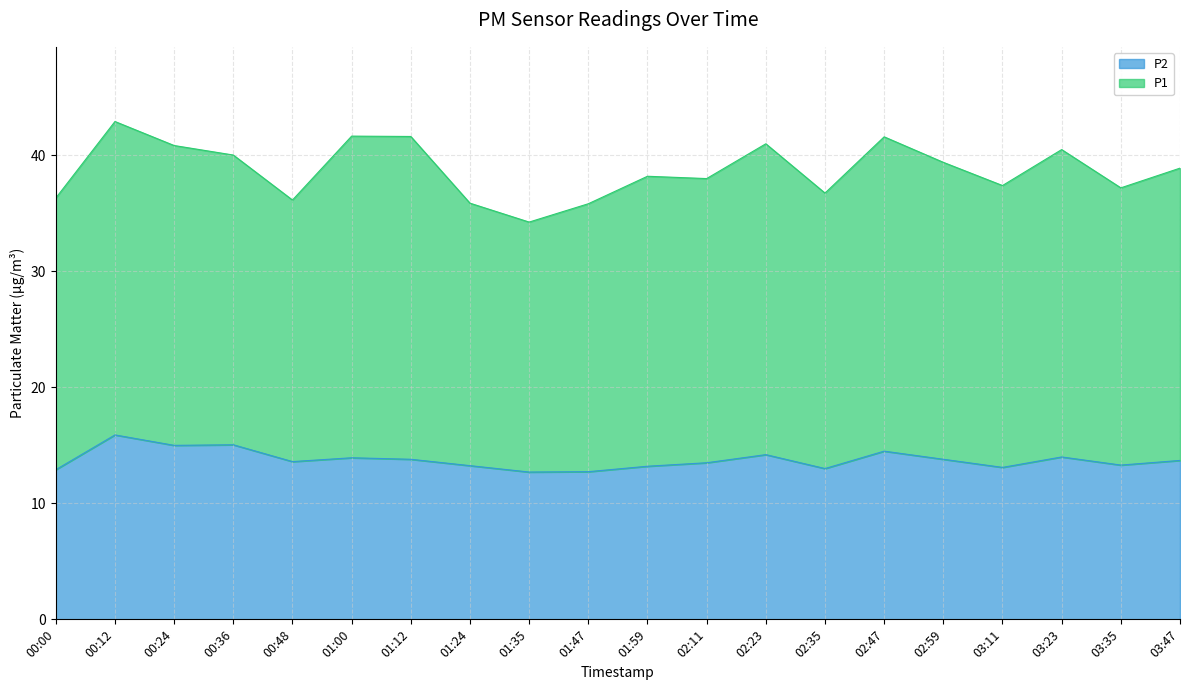

Reading left to right, extract all data points from this chart.

00:00=12.9	00:12=15.9	00:24=15.0	00:36=15.1	00:48=13.6	01:00=13.9	01:12=13.8	01:24=13.2	01:35=12.7	01:47=12.7	01:59=13.2	02:11=13.5	02:23=14.2	02:35=13.0	02:47=14.5	02:59=13.8	03:11=13.1	03:23=14.0	03:35=13.3	03:47=13.7